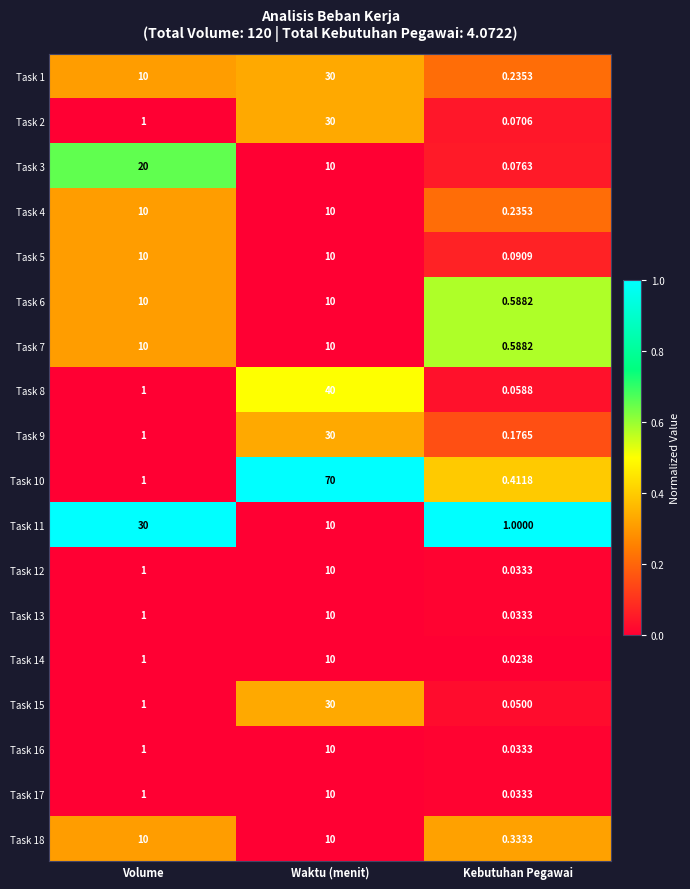

At which label is Task 14 closest to 5?

Volume